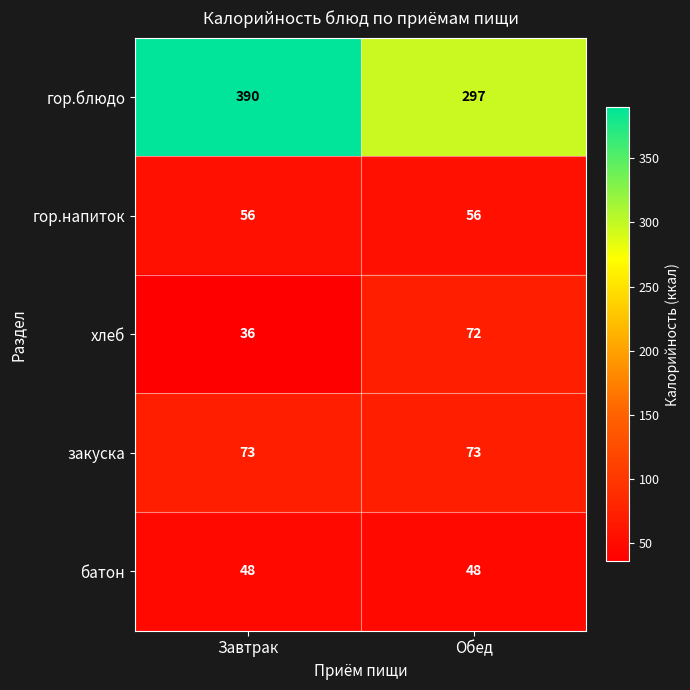

What is the spread (max minus min) of values at Завтрак?

354